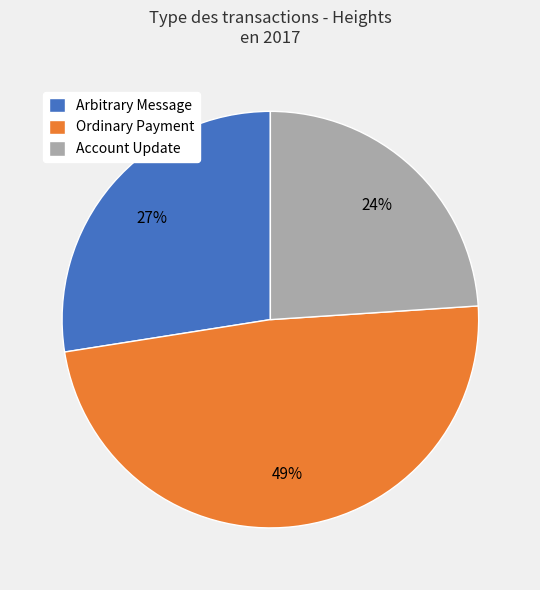

Between Ordinary Payment and Account Update, which is larger?

Ordinary Payment